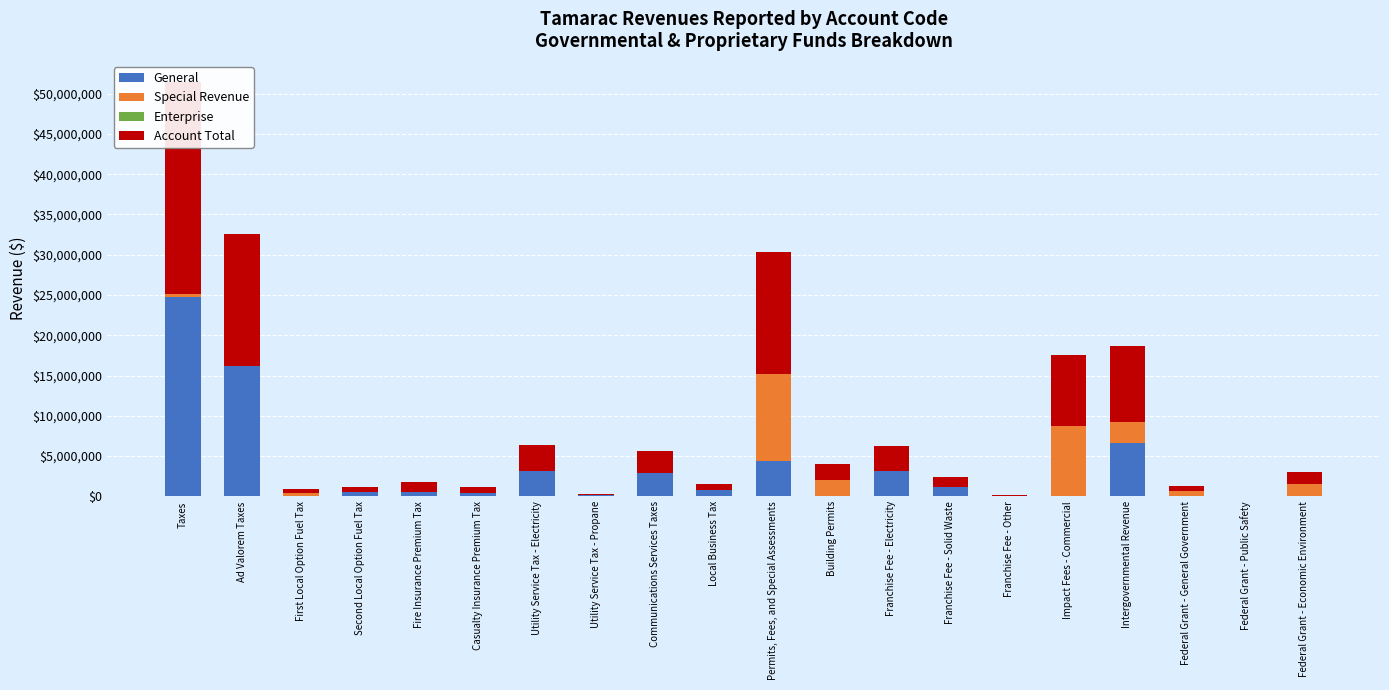

What is the difference between the highest and lowest values at Local Business Tax?

764347